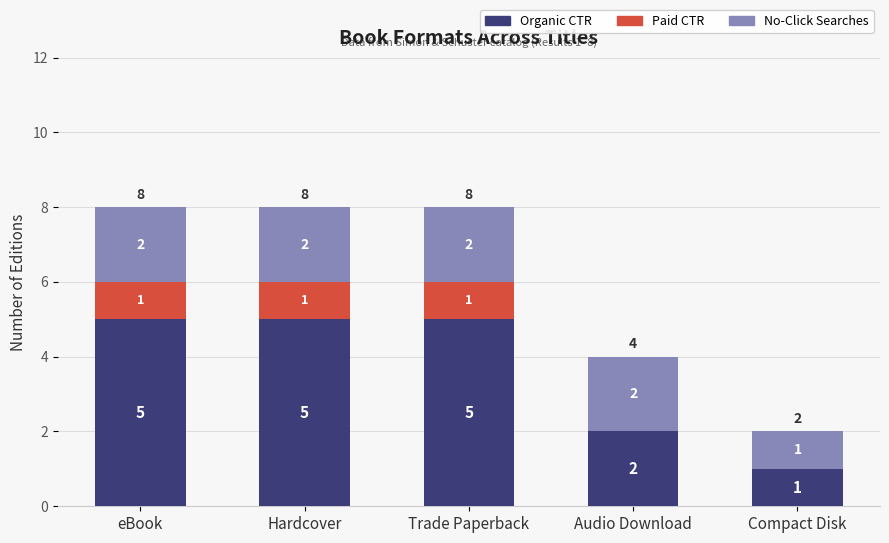

What is the total value across all series at Audio Download?

4